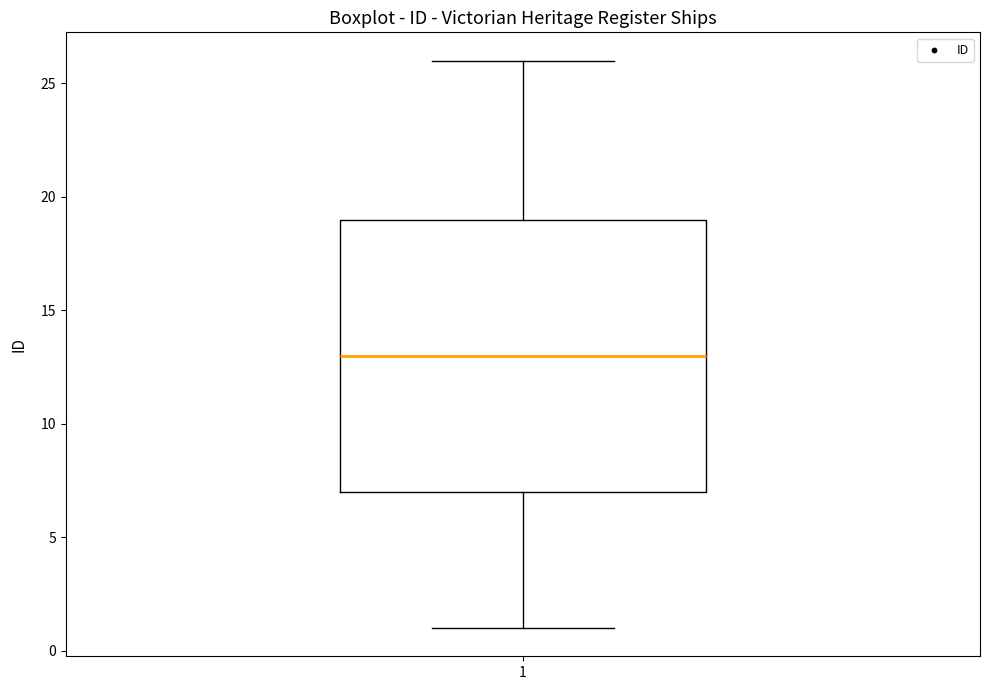

Read this box plot against the y-axis: the position of the median line, the range covered by the box, and the ends of both whiskers. The values are not printed on the chart, so give them approximately, as read against the axis.

median 13, box 7 to 19, whiskers 1 to 26